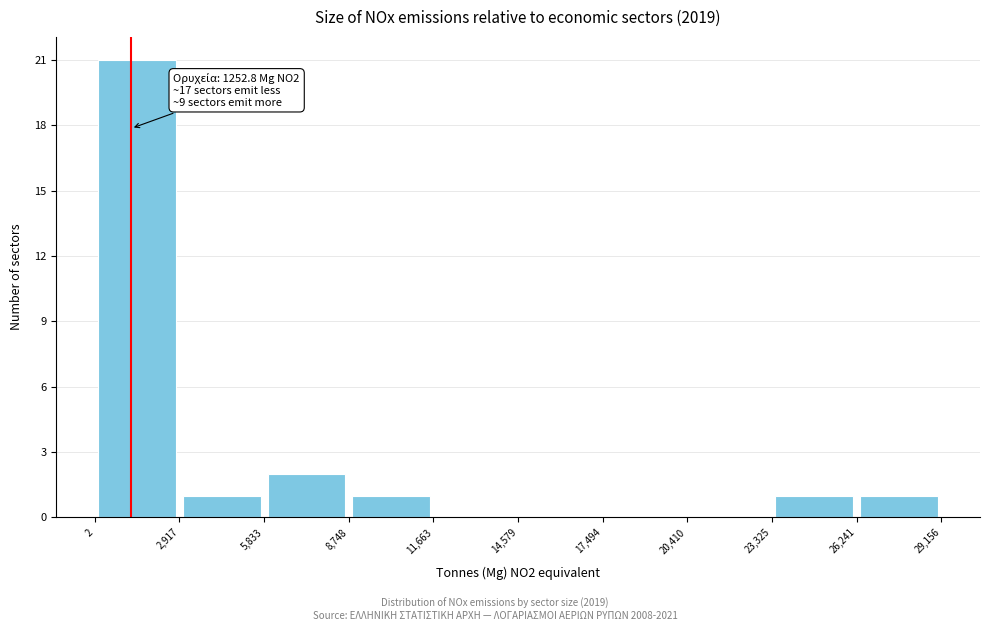

Over which range of the x-axis is the bar tallest?

2 to 2,917